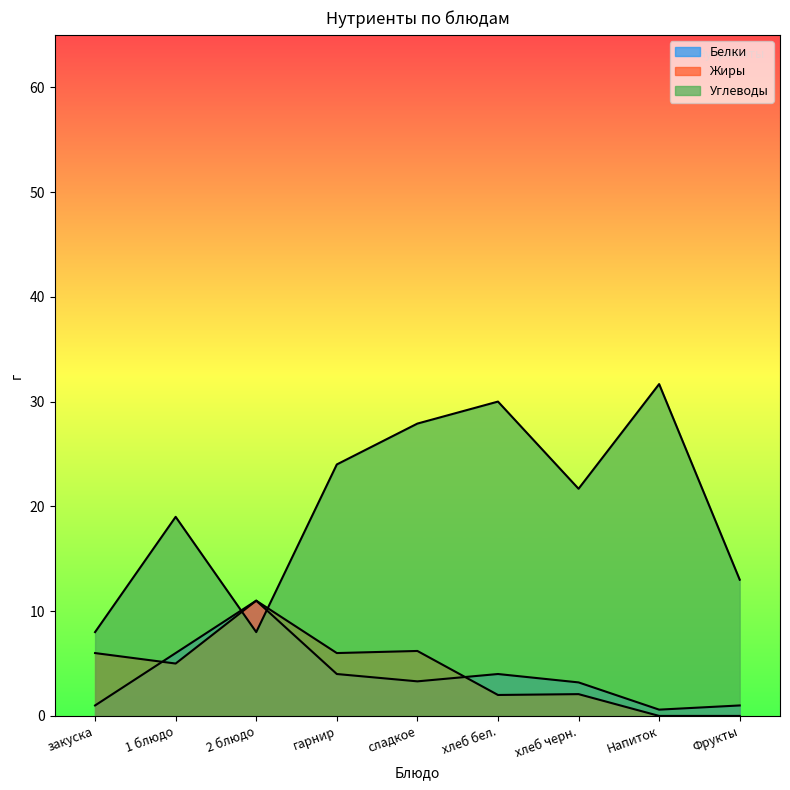

After their last crossing, which series has the higher values: Углеводы or Белки?

Углеводы